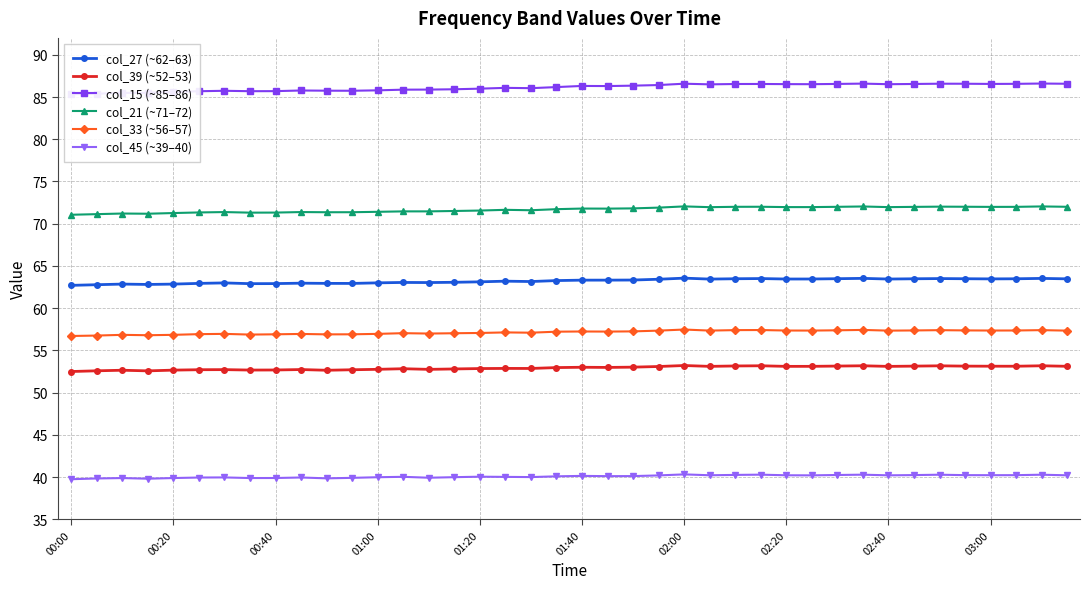

What is the maximum value for col_21 (~71–72)?

72.0